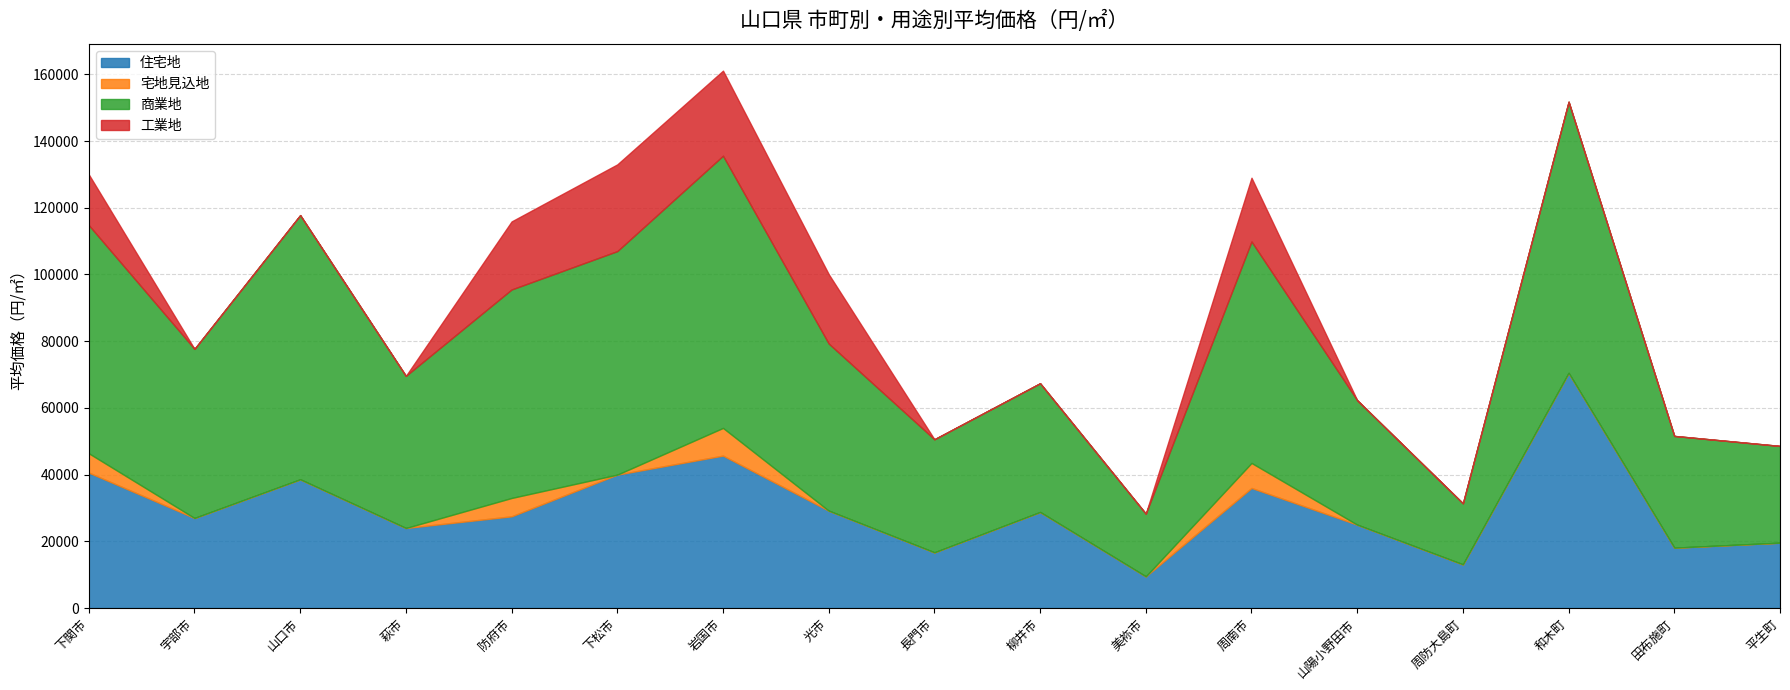

Read the 商業地 value at 美祢市, to the nearest 10.

18800